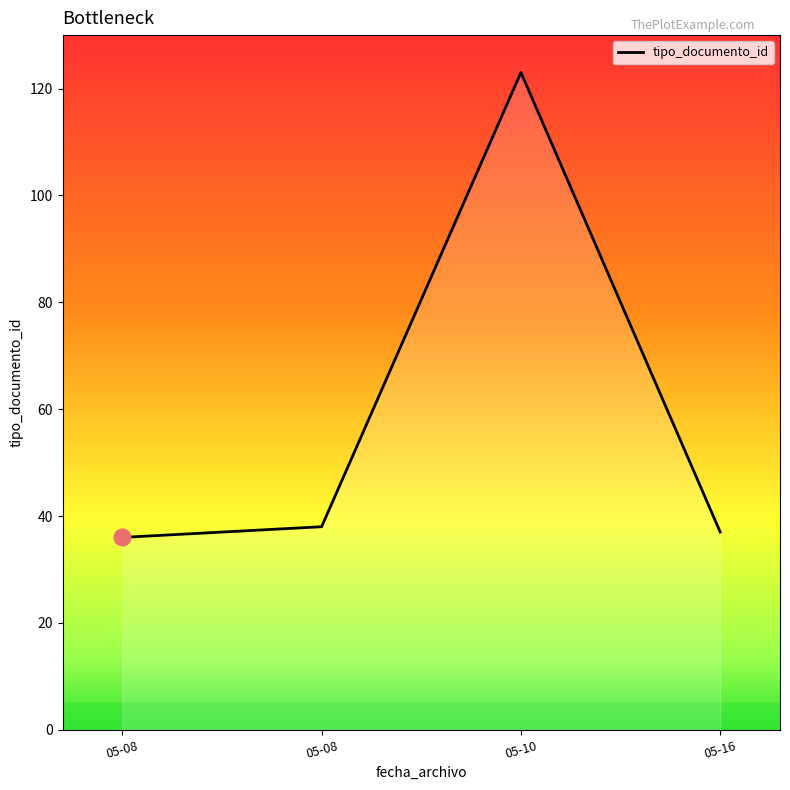

True or false: the data shows 123 at 05-10.

True